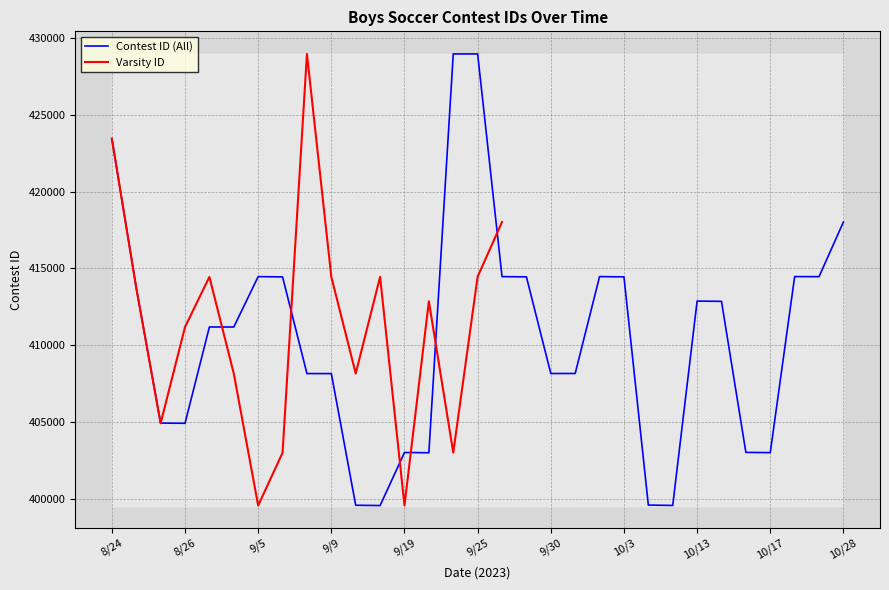

What is the lowest value of the Contest ID (All) series?

399583